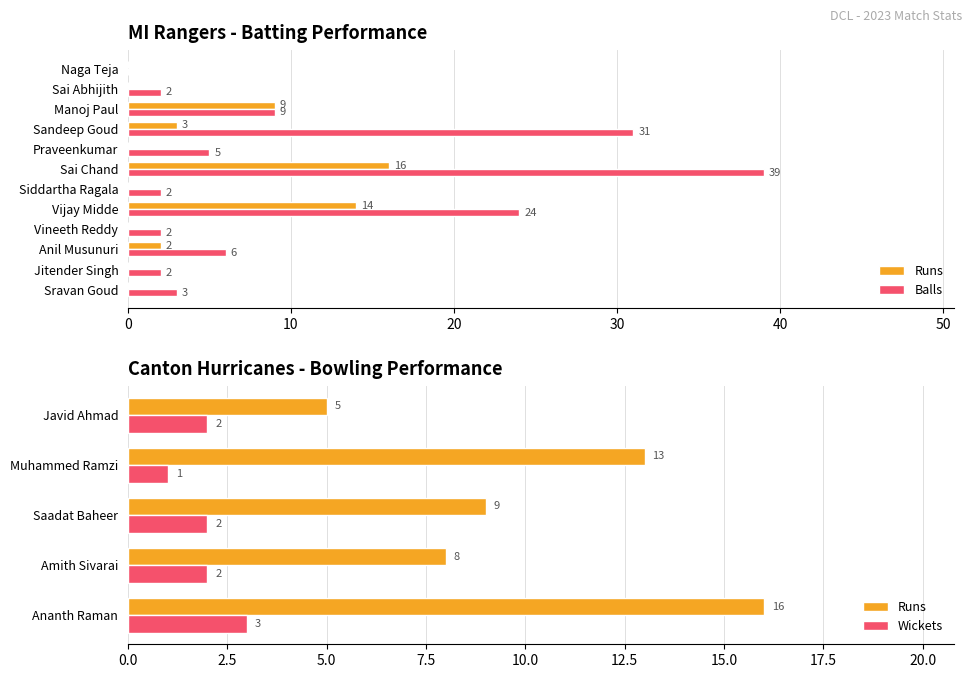

What is the maximum value for Balls?

39